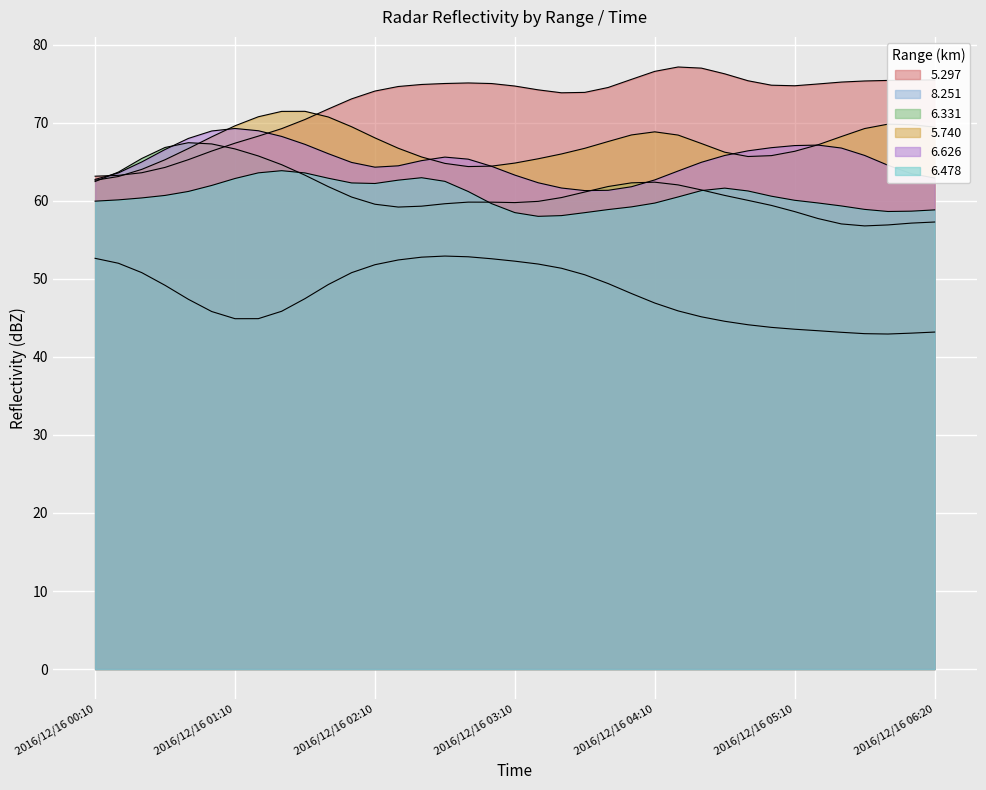

How many lines are shown in the chart?

6